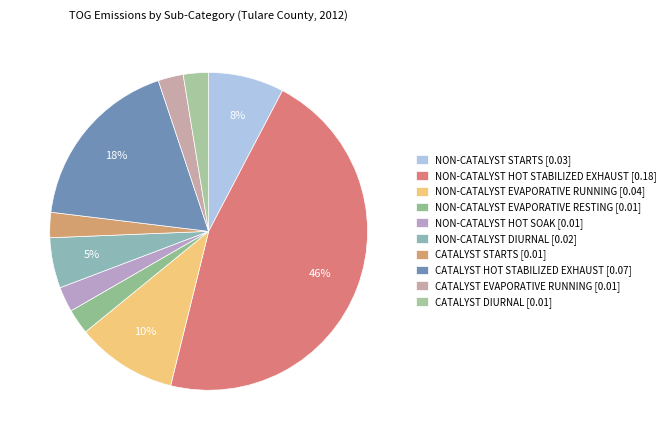

What is the total percentage of NON-CATALYST DIURNAL and NON-CATALYST EVAPORATIVE RUNNING?

15.4%